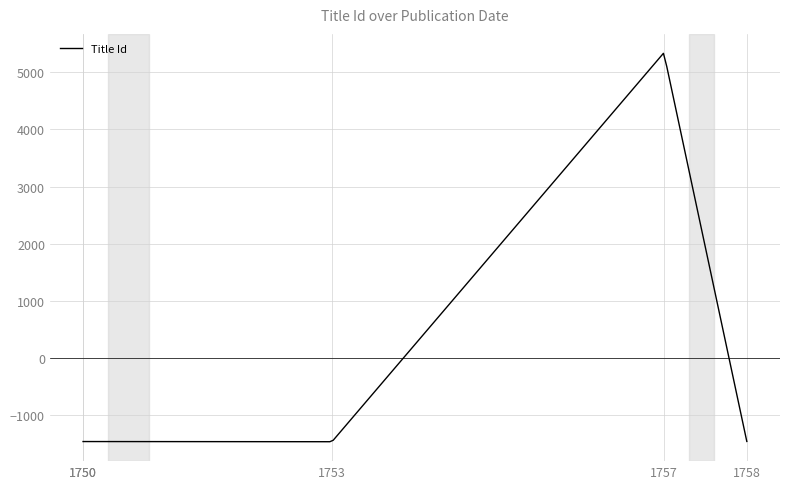

What is the smallest value displayed?

-1463.0